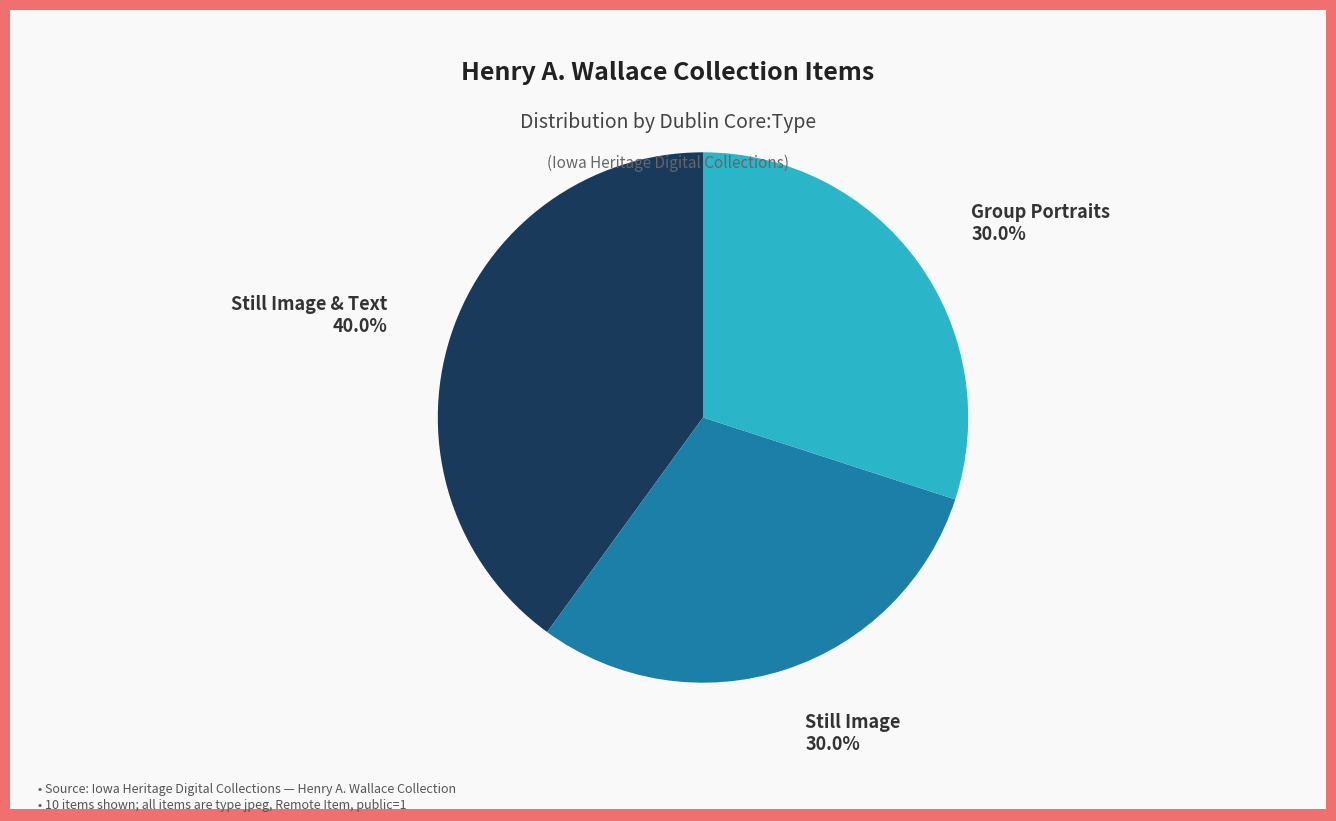

To the nearest percent, what is the difference between the largest and smallest slice percentages?

10%